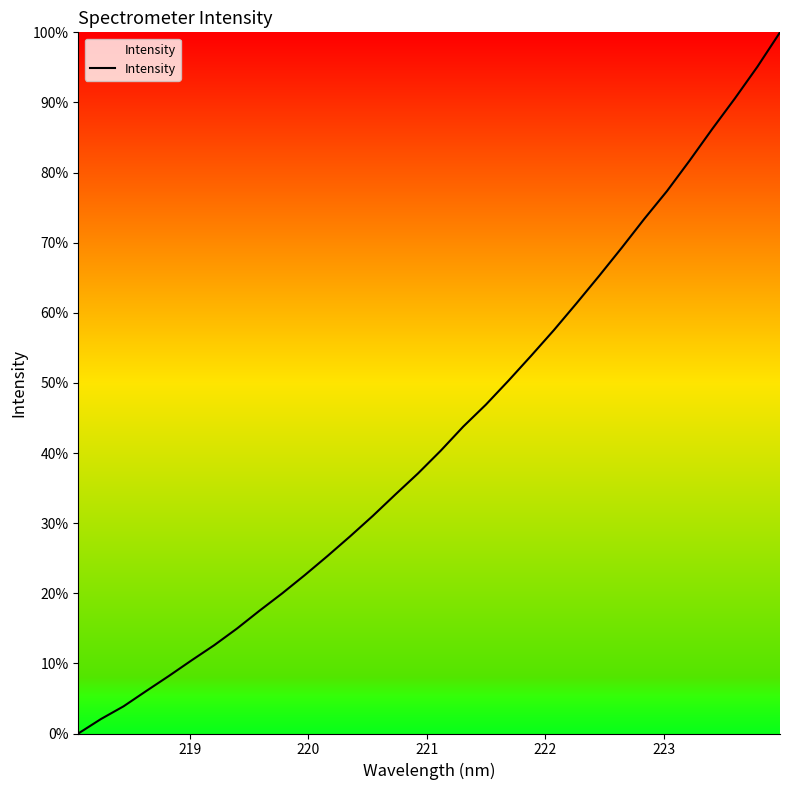

What is the average value?

42.7